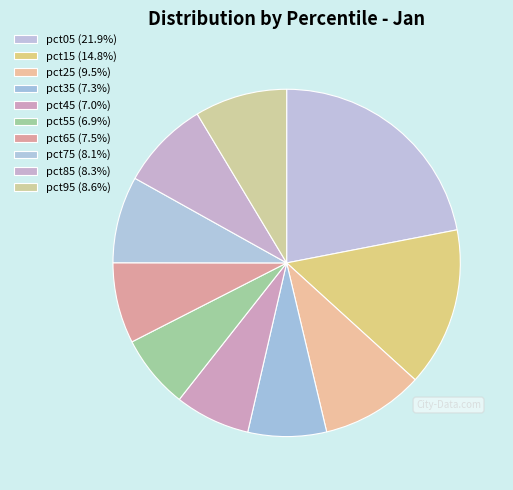

How many segments does this pie chart have?

10